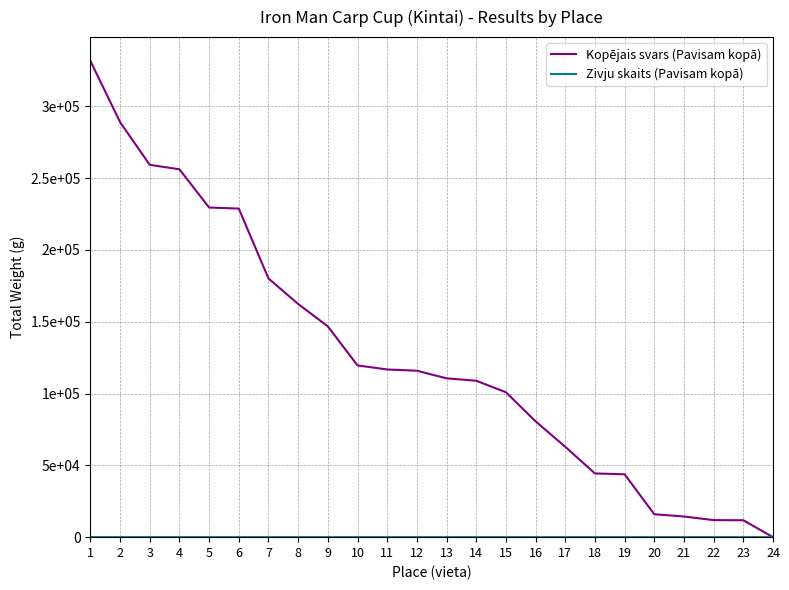

Does the chart display data point markers on the line(s)?

No